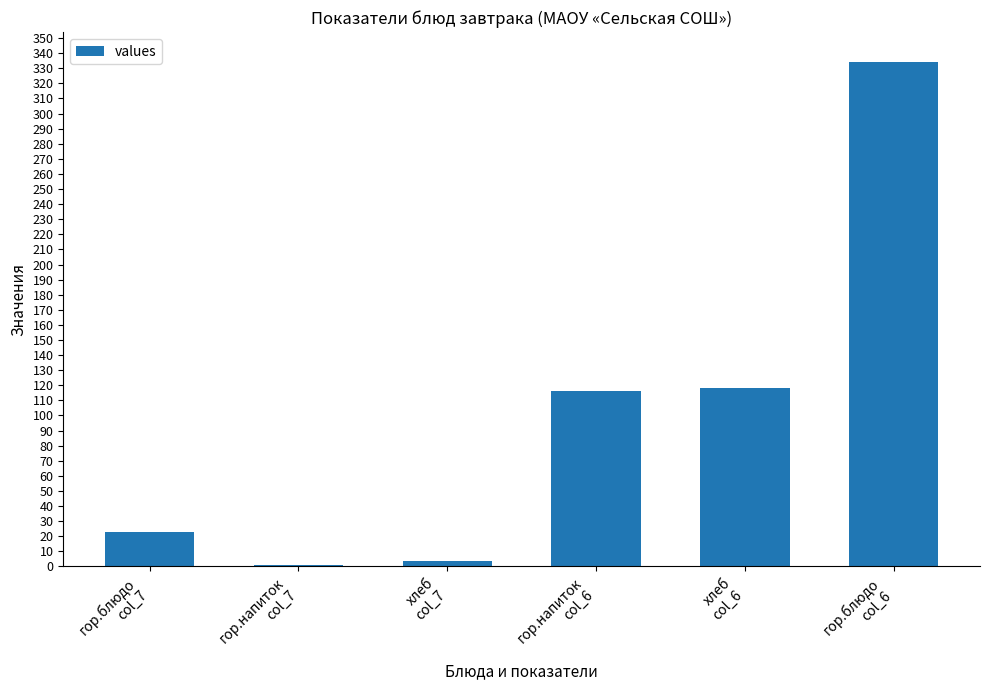

Reading left to right, list all the values displayed in this chart.

гор.блюдо
col_7=23.0	гор.напиток
col_7=1.0	хлеб
col_7=3.8	гор.напиток
col_6=116.0	хлеб
col_6=118.0	гор.блюдо
col_6=334.0